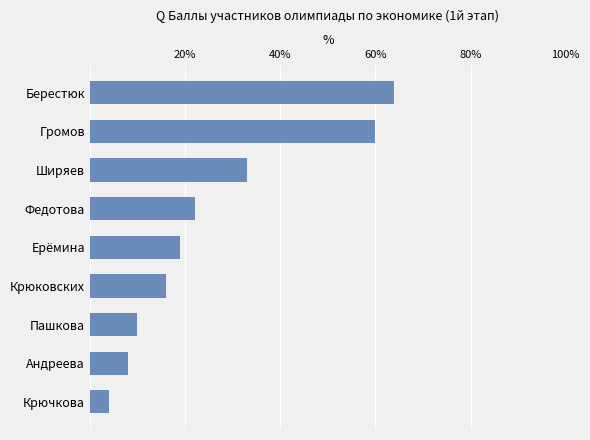

The chart shows a value of 10 at Пашкова. True or false?

True